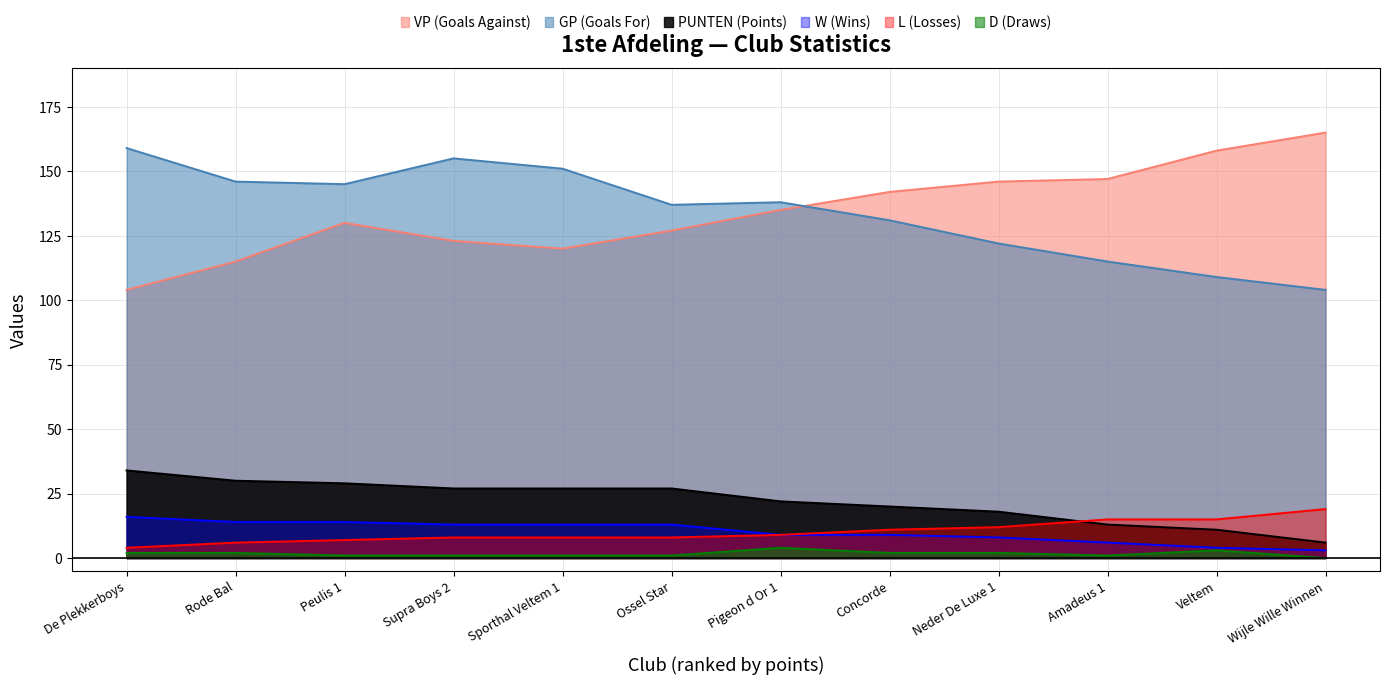

What is the maximum value shown in the chart?

165